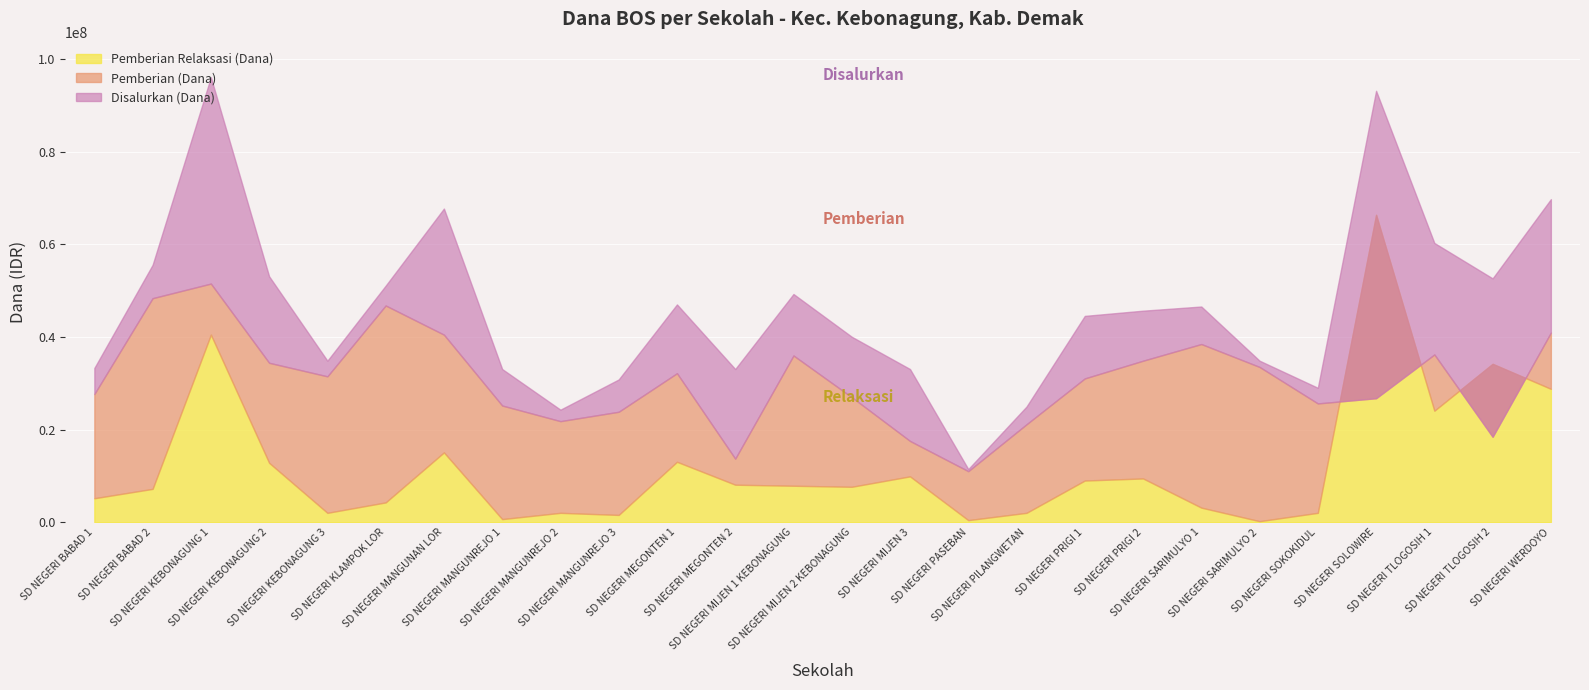

What is the spread (max minus min) of values at SD NEGERI MIJEN 1 KEBONAGUNG?

41400000